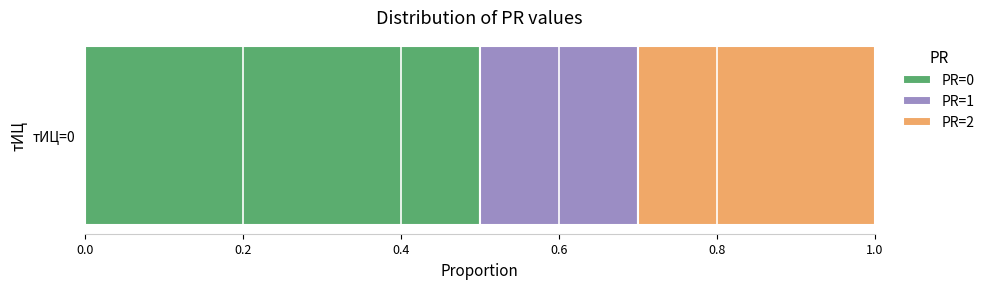

Rank the categories by PR=0 value from lowest to highest.

тИЦ=0